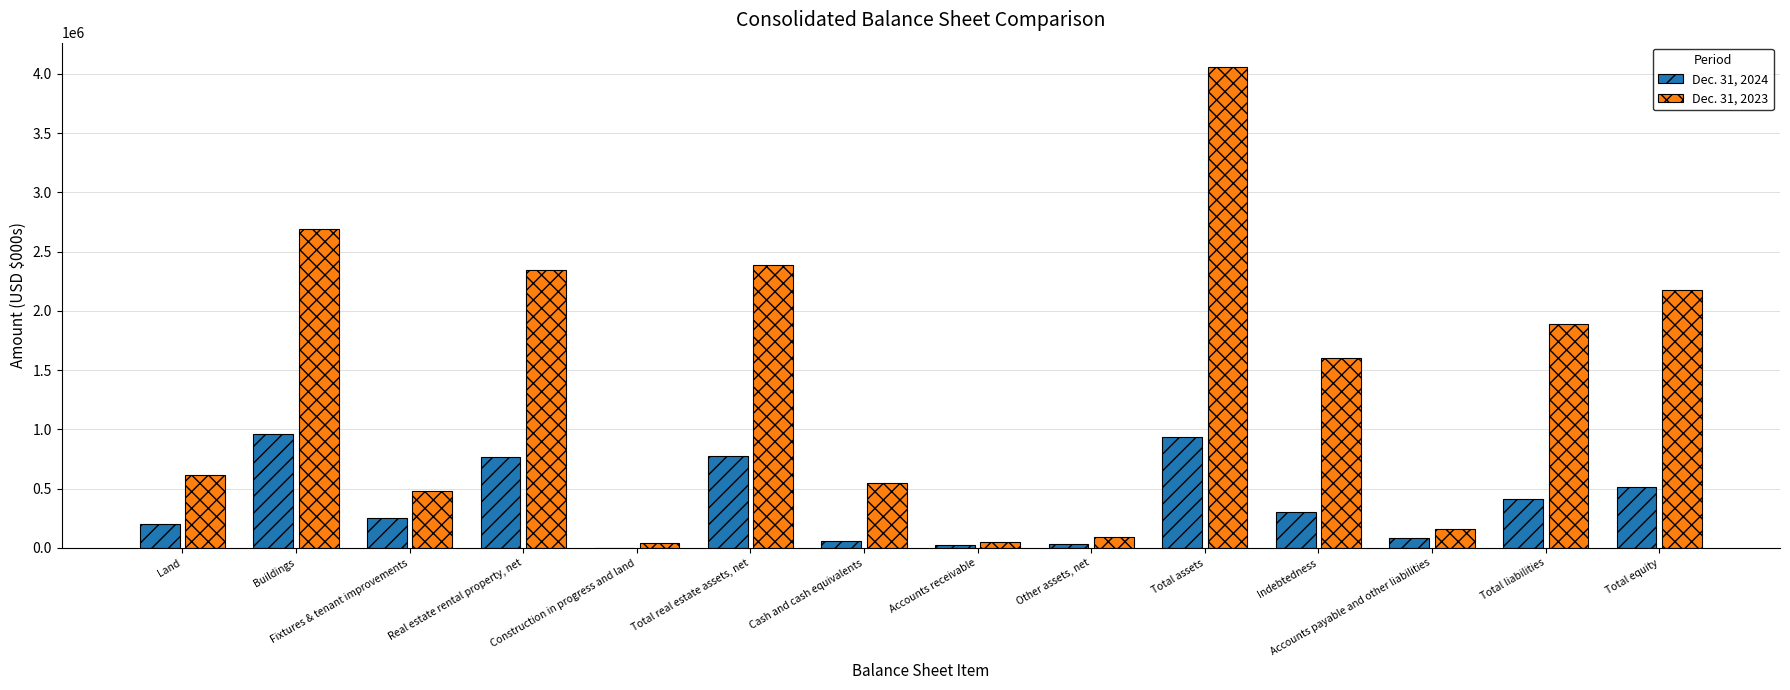

The value of Dec. 31, 2024 at Total liabilities is 711038. True or false?

False